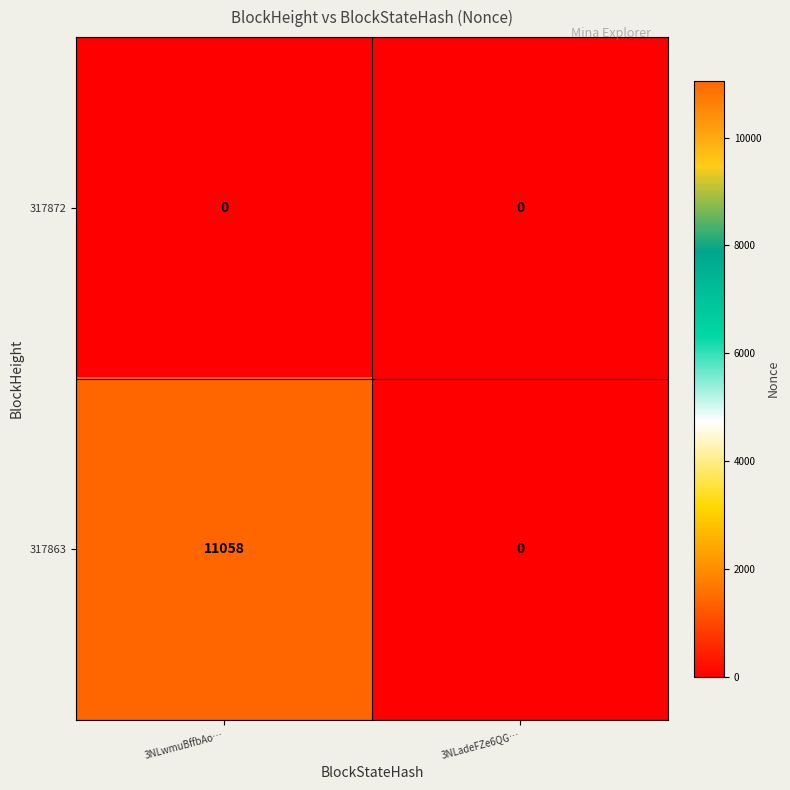

Is it true that 317872 equals 0 at 3NLwmuBffbAo…?

True